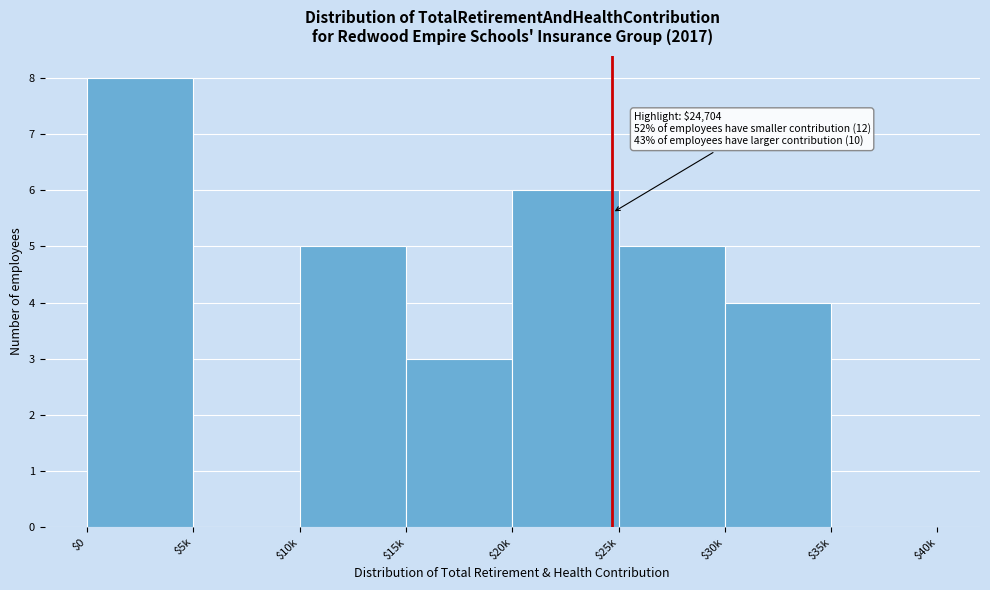

What is the maximum value shown in the chart?

8